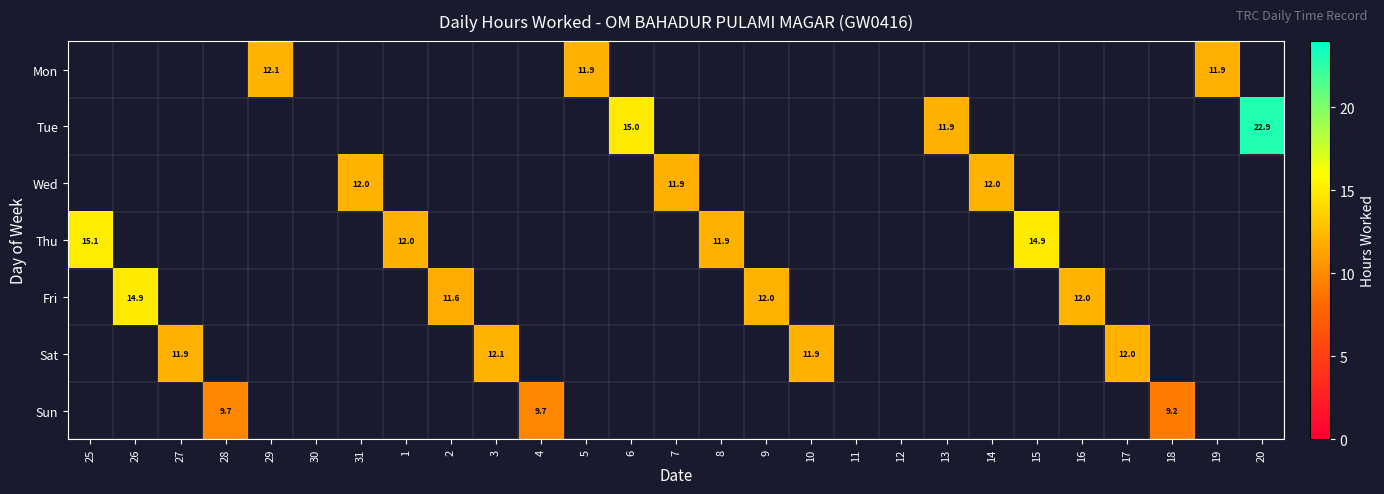

The value of Sat at 10 is 11.9. True or false?

True